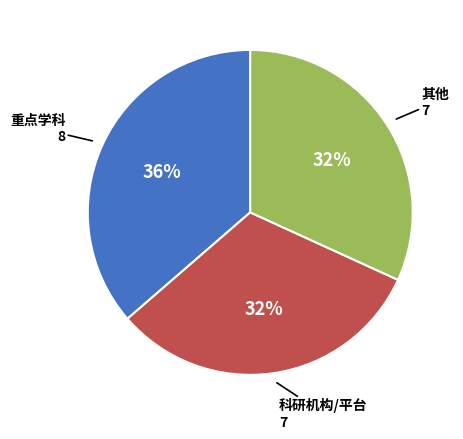

Is there any slice that represents more than half of the pie?

No